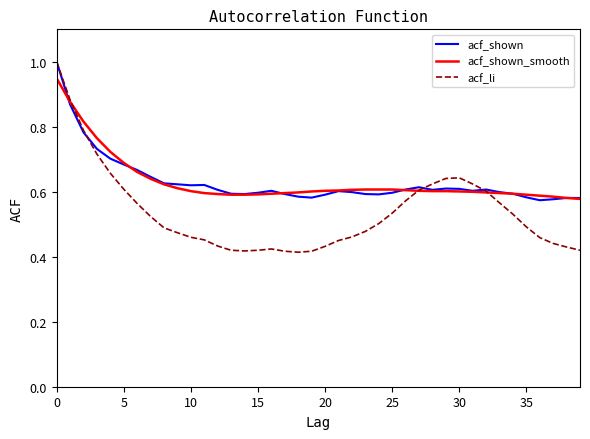

What is the maximum value shown in the chart?

1.0